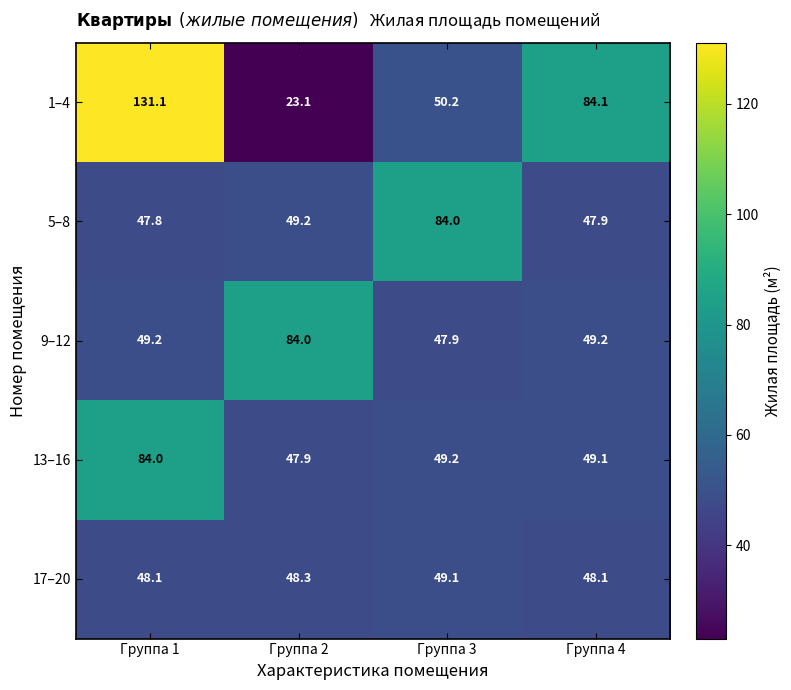

At Группа 1, list the series in order from smallest to largest.

5–8, 17–20, 9–12, 13–16, 1–4